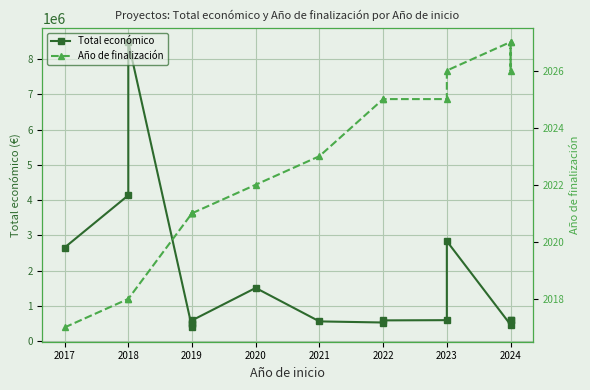

How many interior local valleys does the Total económico series have?

3